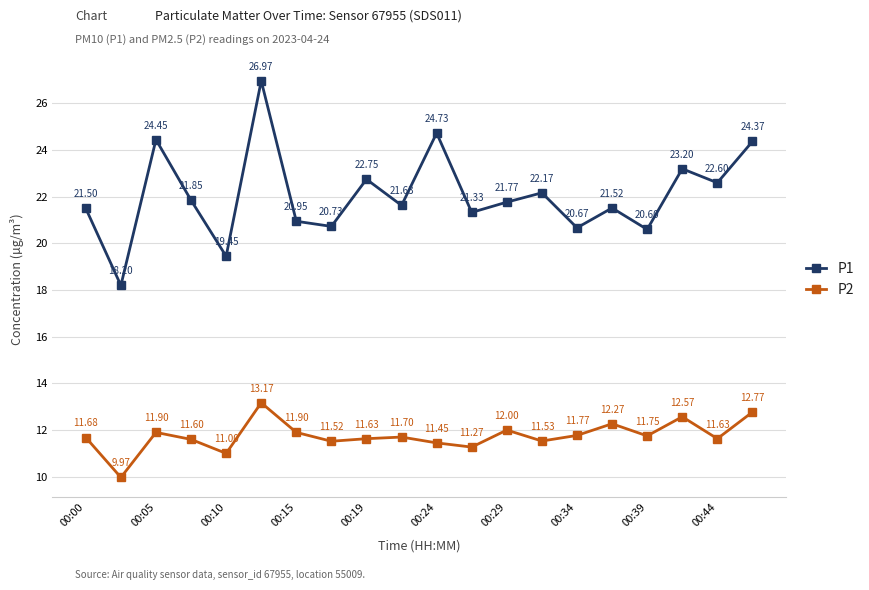

True or false: P1 has more than 0 interior local peaks.

True